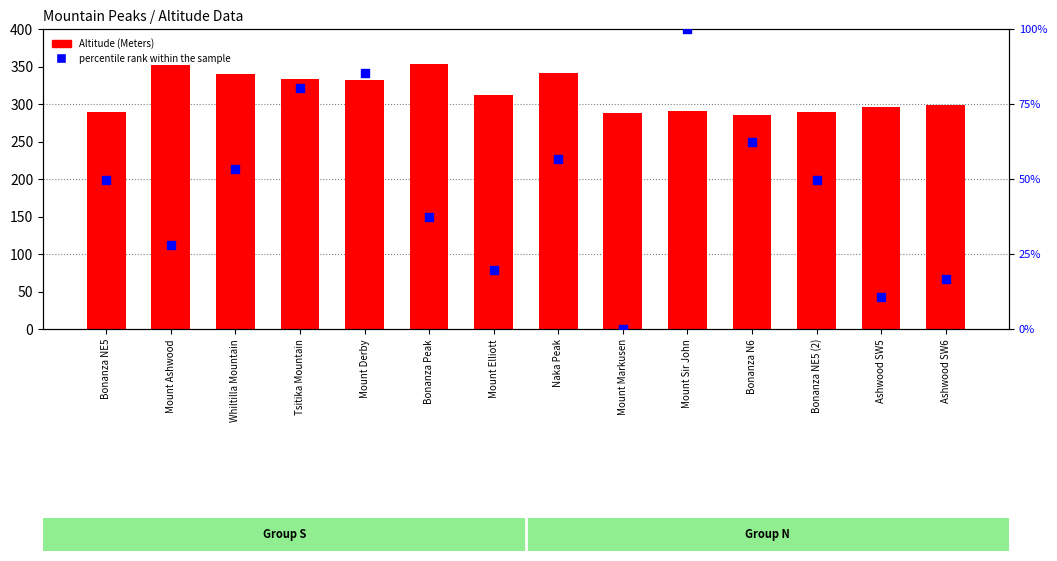

Which series reaches the minimum Y coordinate?

percentile rank within the sample